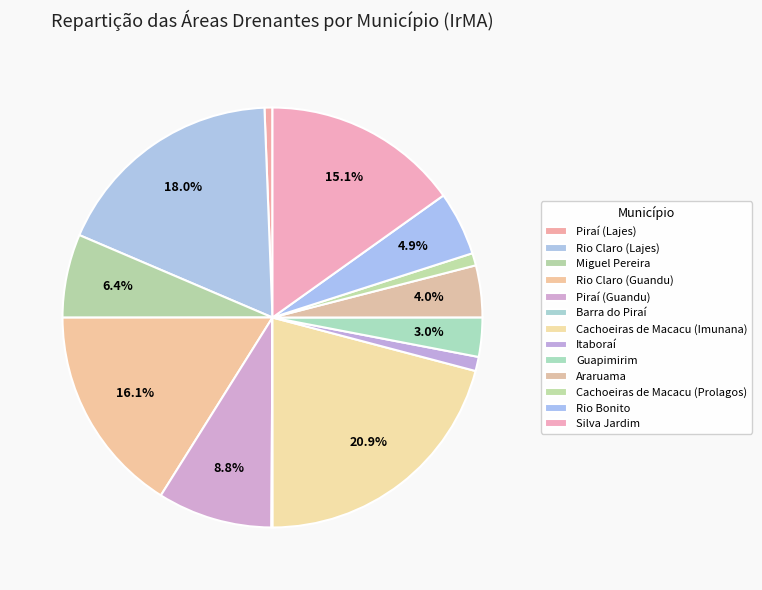

To the nearest percent, what portion does Guapimirim represent?

3%